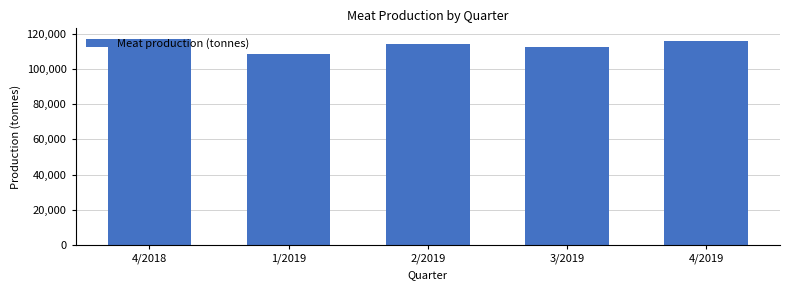

What is the label of the 1st bar from the right?

4/2019